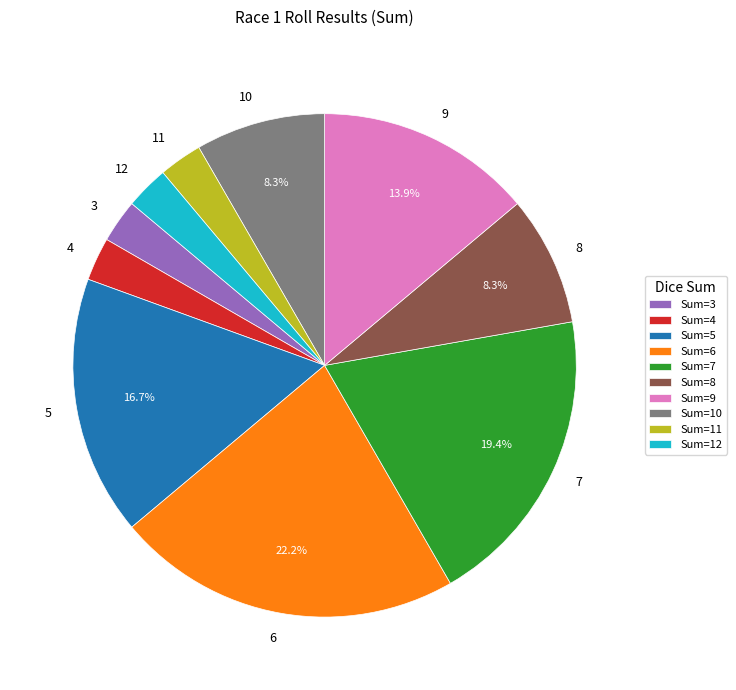

Do 7 and 6 together represent more than half of the pie?

No